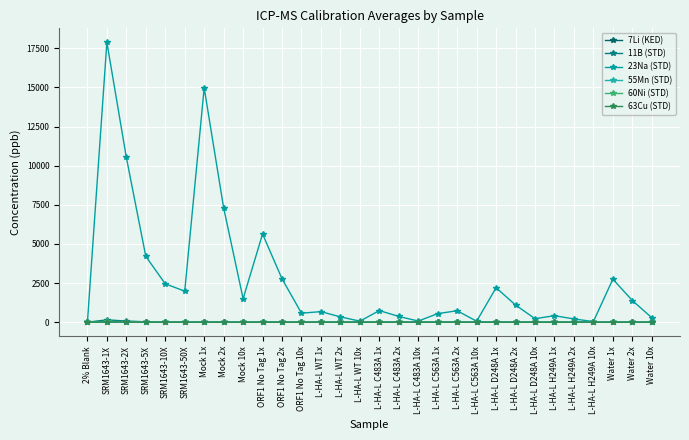

What is the label of the 10th point from the right?

L-HA-L C563A 10x